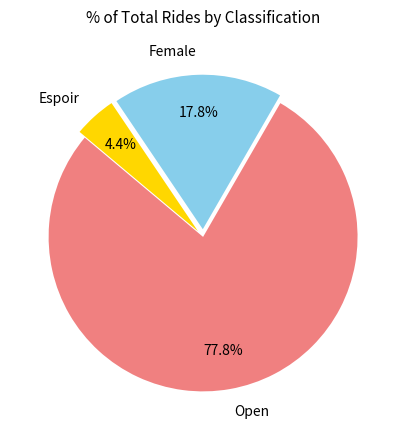

To the nearest percent, what portion does Open represent?

78%